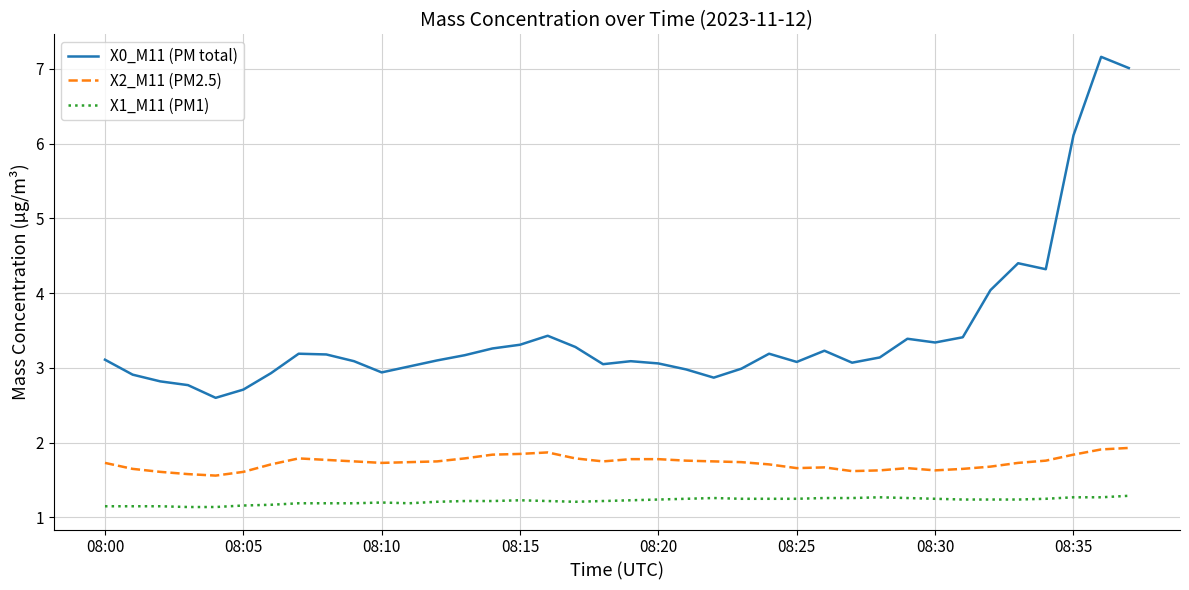

Which series has the largest total across all categories?

X0_M11 (PM total)